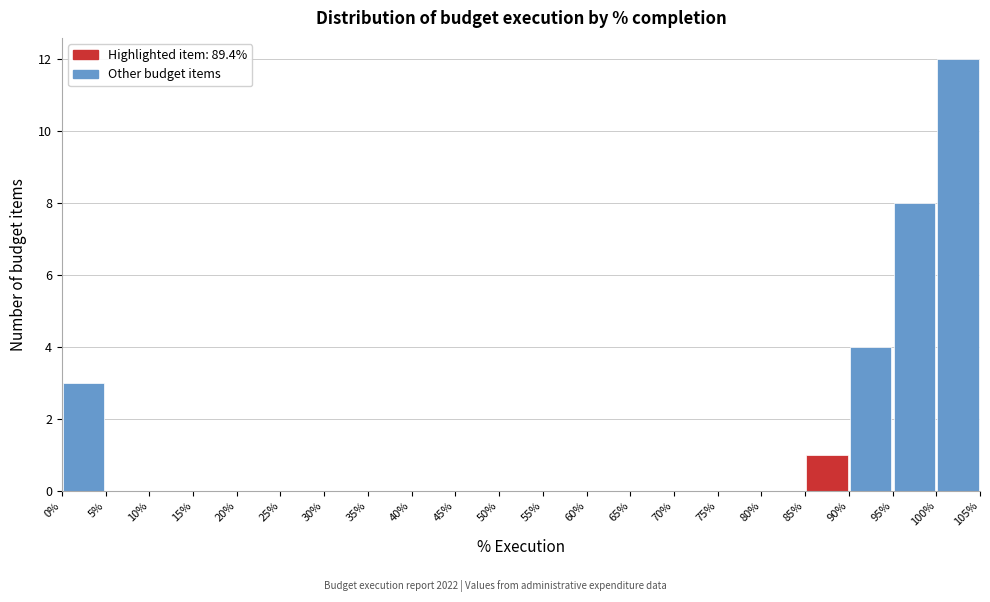

Over which range of the x-axis is the bar tallest?

100% to 105%